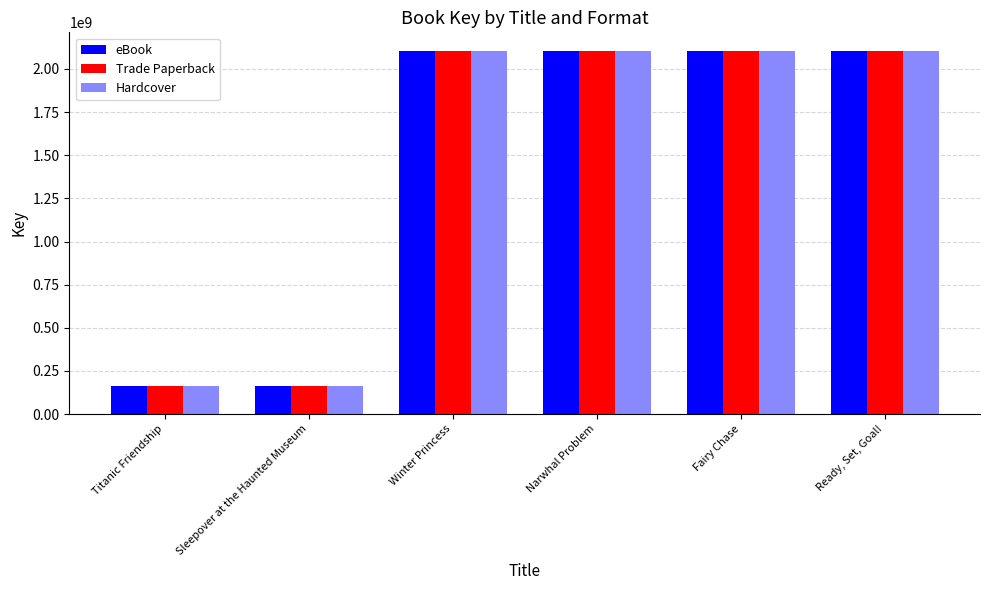

How many groups of bars are there?

6